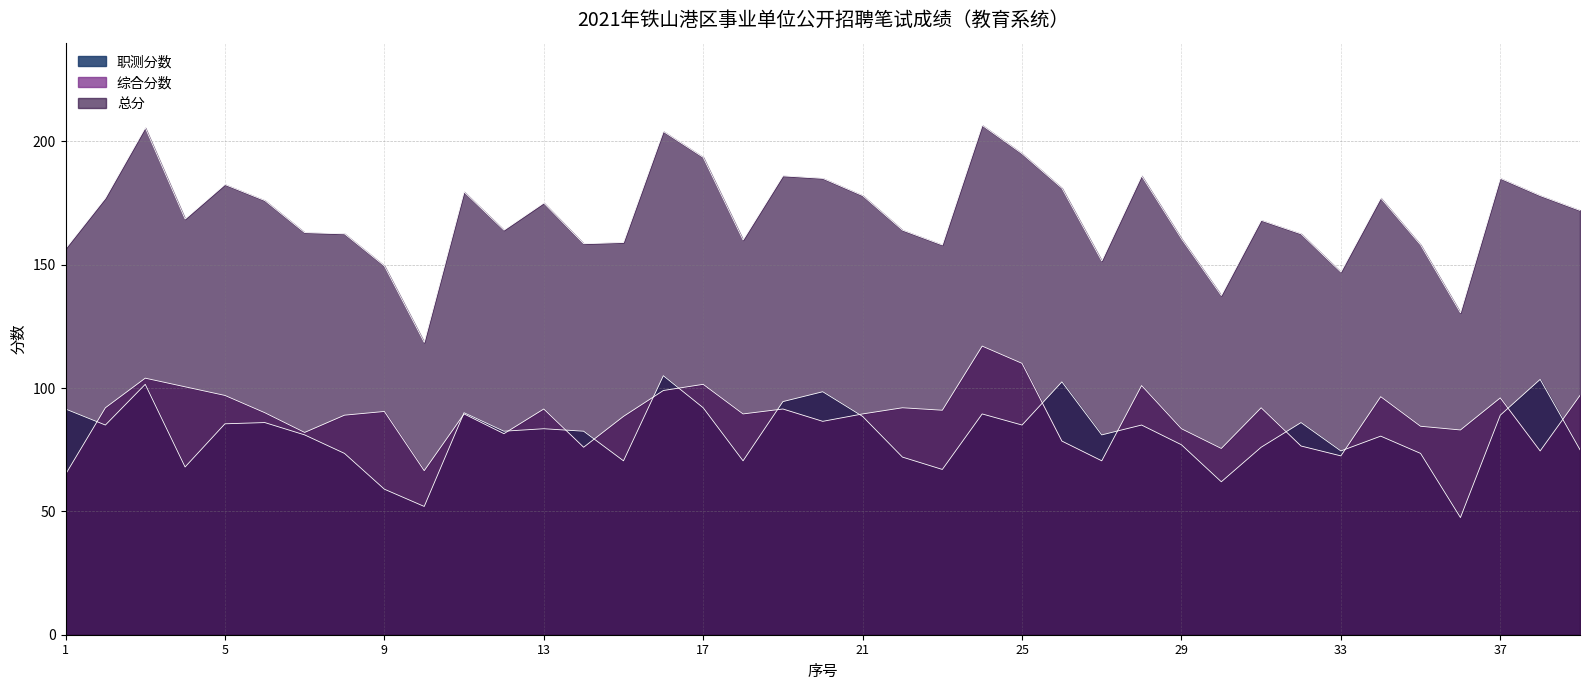

What is the total value across all series at 39?

344.0